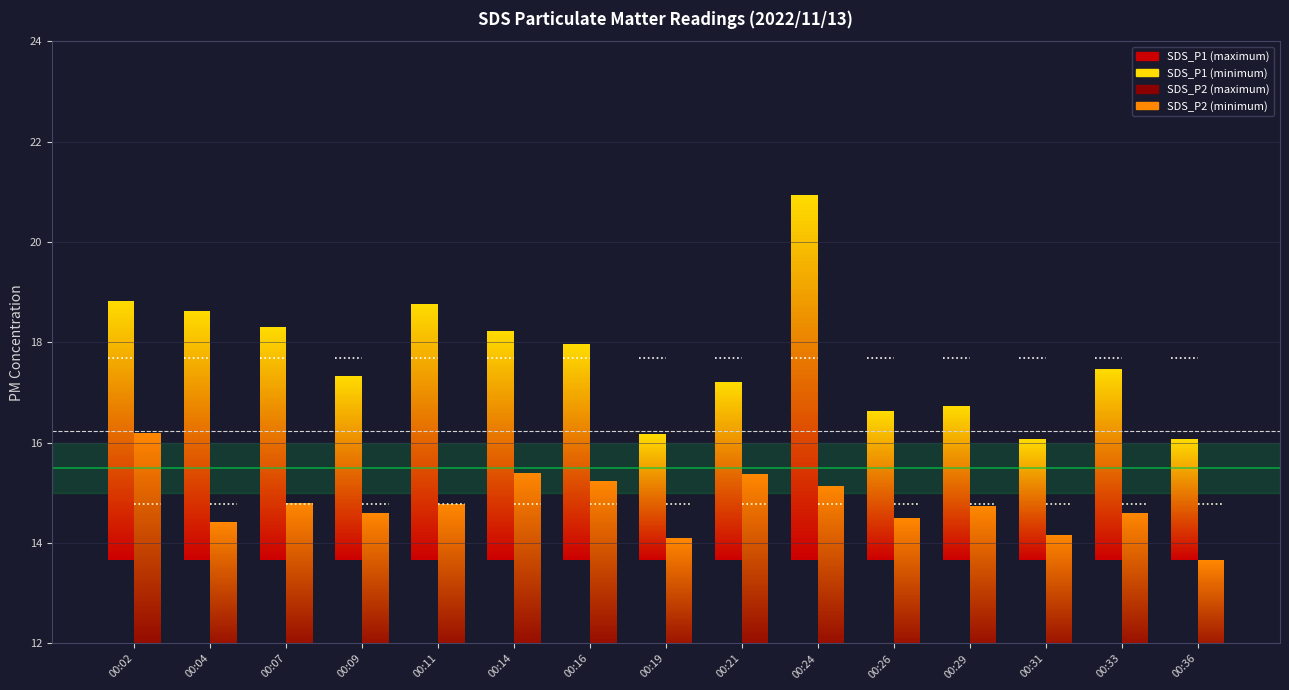

Rank the categories by mean level value from highest to lowest.

00:02, 00:04